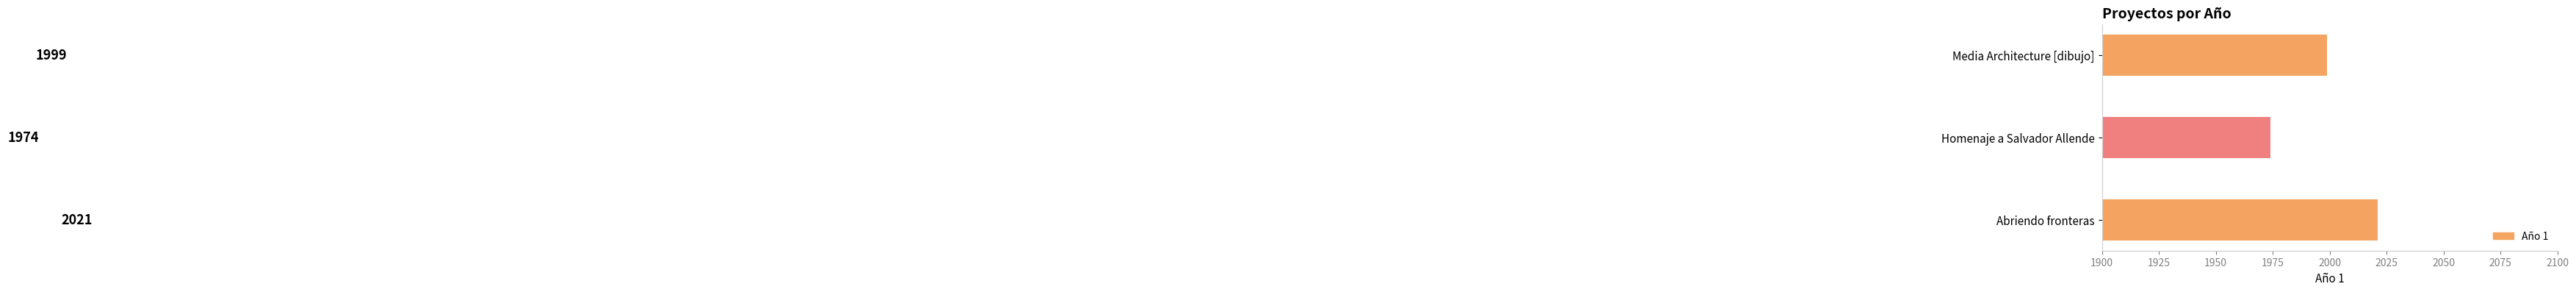

Approximately how many times larger is the value at Homenaje a Salvador Allende compared to Abriendo fronteras?

1.0